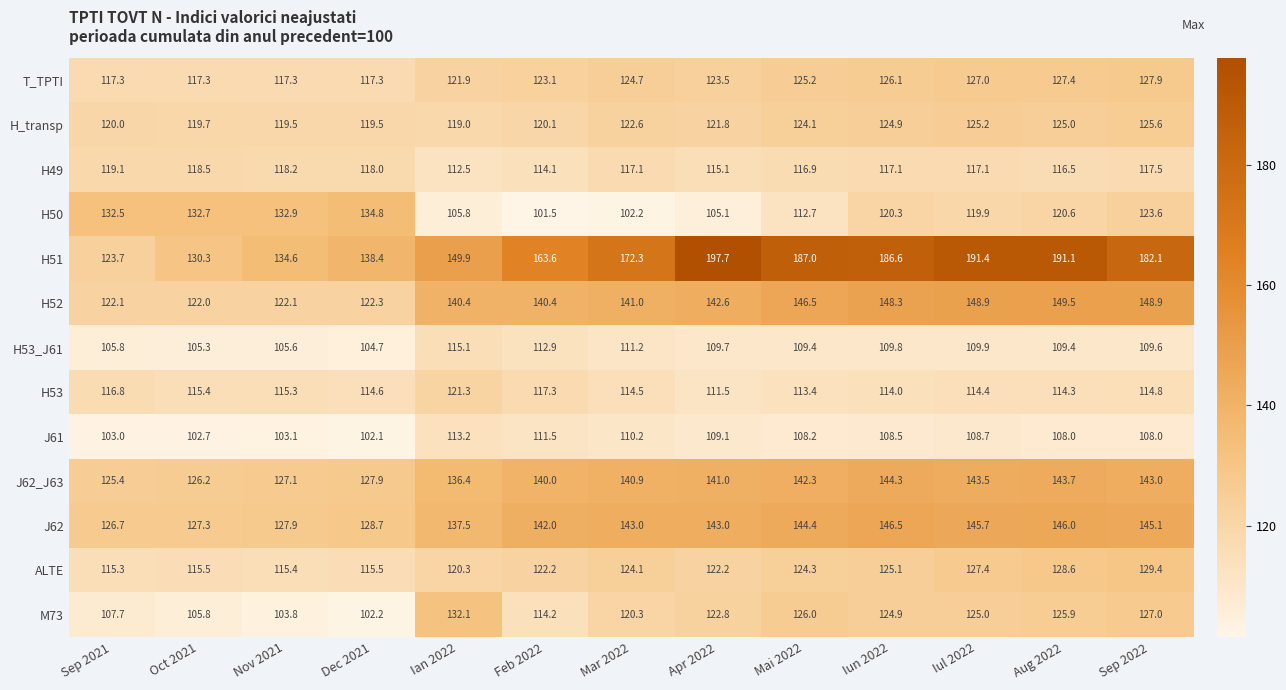

List the series in order of their peak value, highest first.

H51, H52, J62, J62_J63, H50, M73, ALTE, T_TPTI, H_transp, H53, H49, H53_J61, J61